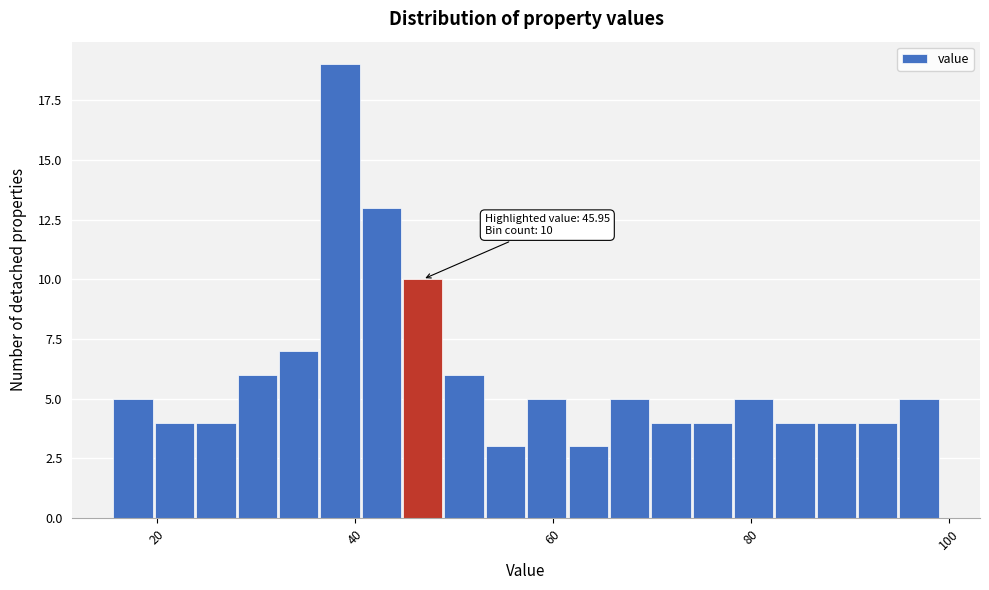

Around what value on the x-axis is the tallest bar? Give the approximate position of its centre, as read against the axis.

38